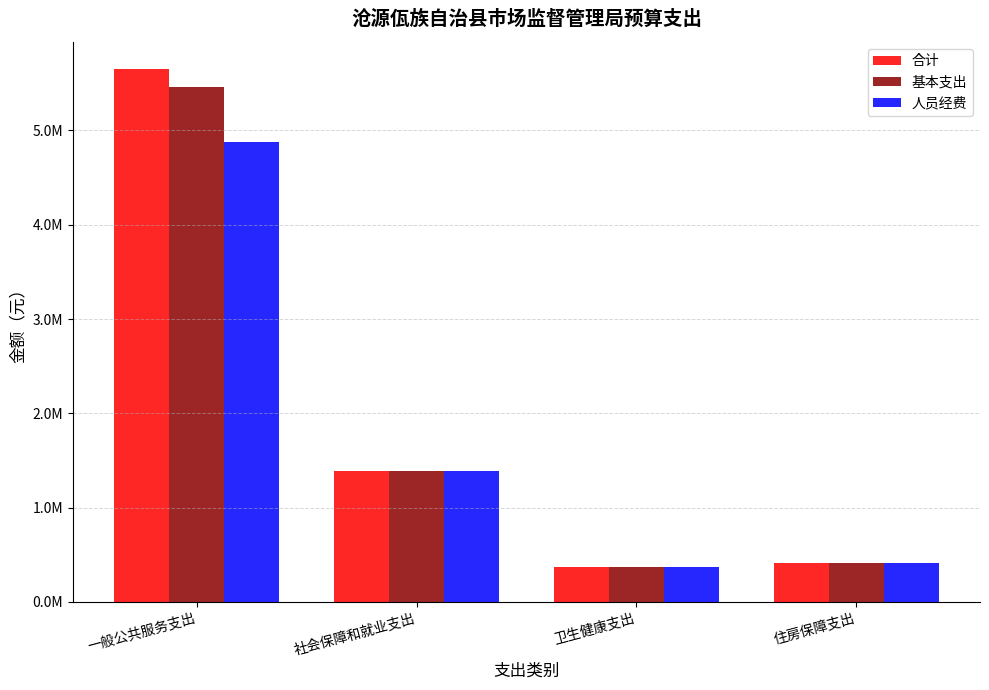

What is the average value of the 合计 series?

1957342.7